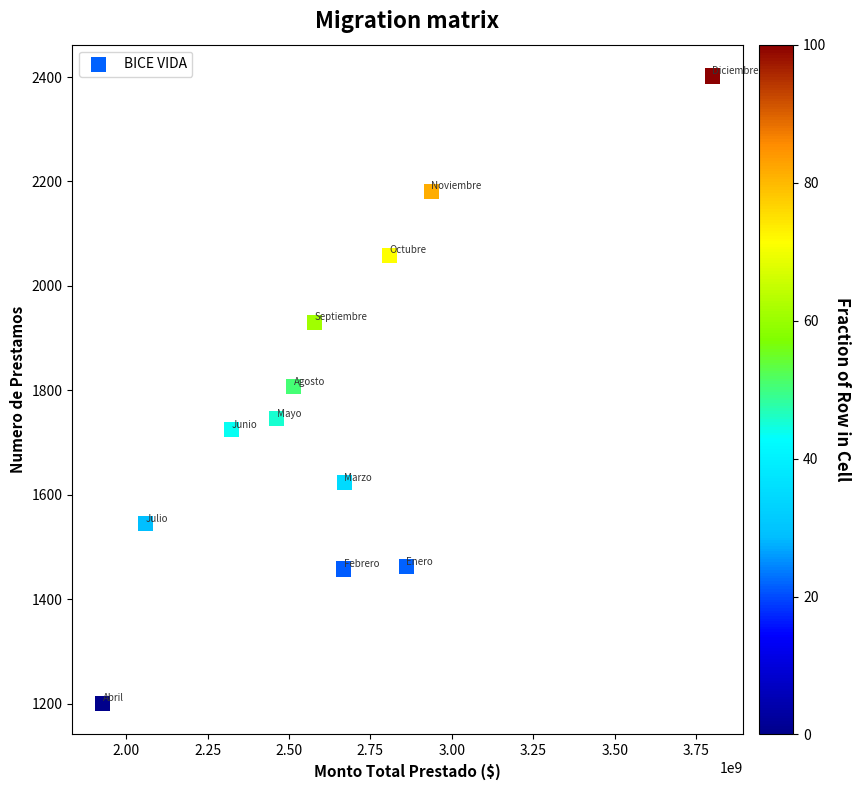

What is the range of X values (max minus min)?

1871062953